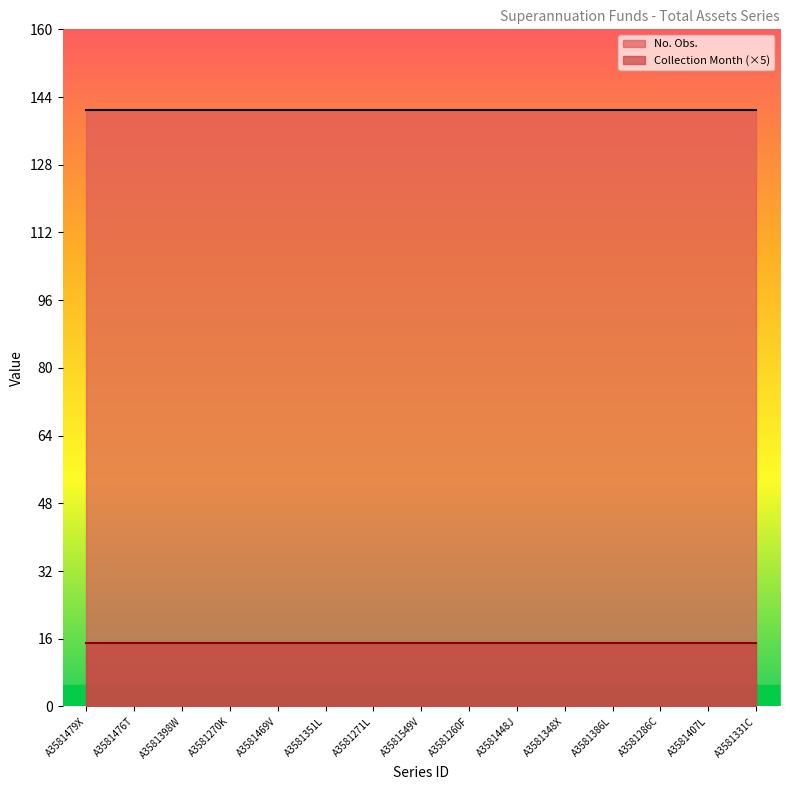

Which series has the widest spread of values?

No. Obs.